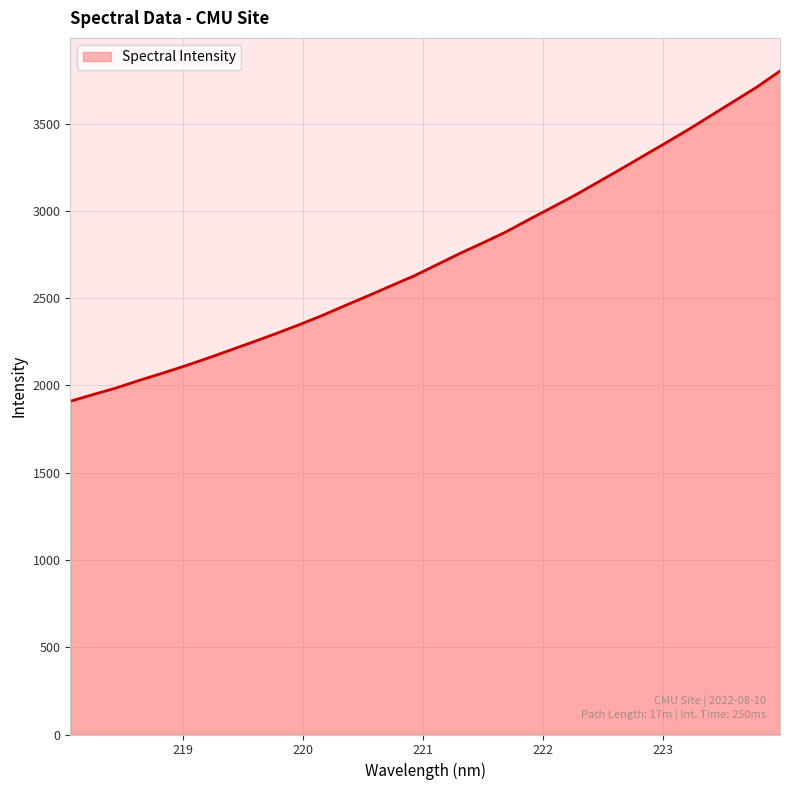

What is the sum of all values?

87327.2